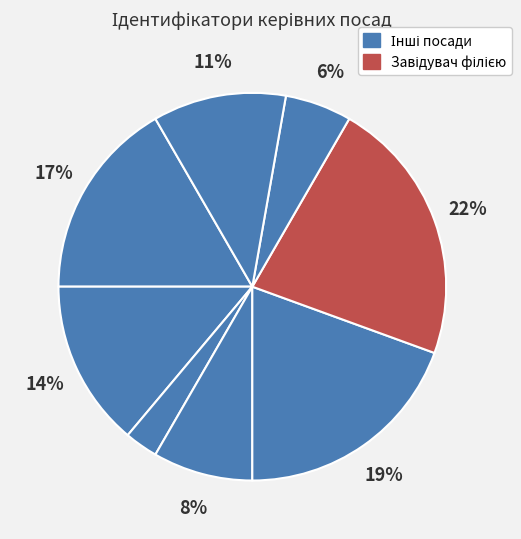

How many segments does this pie chart have?

8